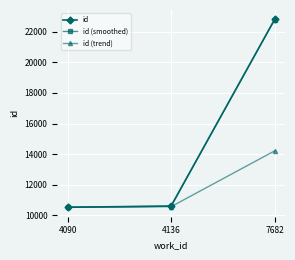

At which label is id (trend) closest to 12376?

4136